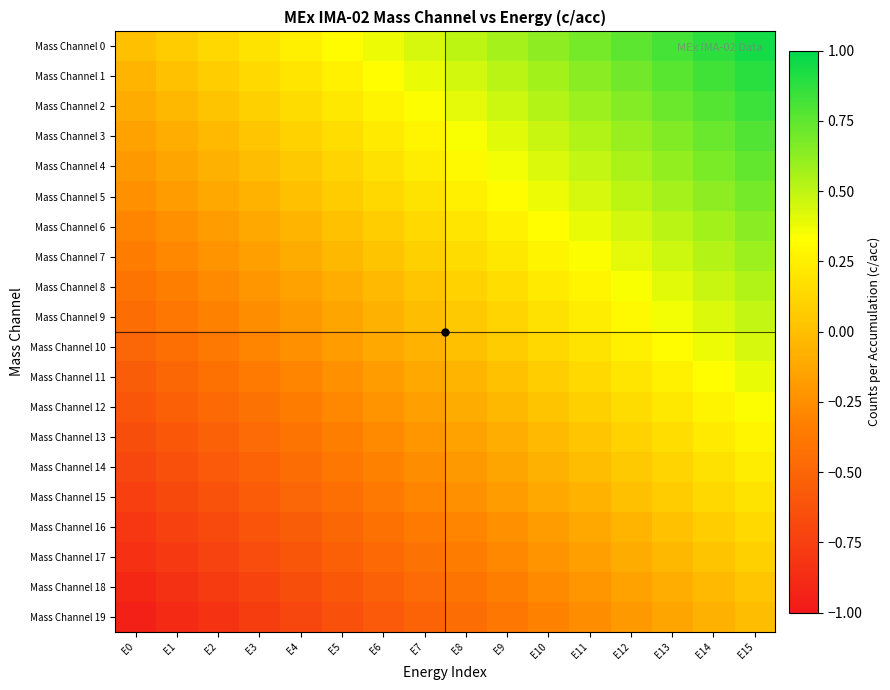

Rank the series by their maximum value, from highest to lowest.

Mass Channel 0, Mass Channel 1, Mass Channel 2, Mass Channel 3, Mass Channel 4, Mass Channel 5, Mass Channel 6, Mass Channel 7, Mass Channel 8, Mass Channel 9, Mass Channel 10, Mass Channel 11, Mass Channel 12, Mass Channel 13, Mass Channel 14, Mass Channel 15, Mass Channel 16, Mass Channel 17, Mass Channel 18, Mass Channel 19